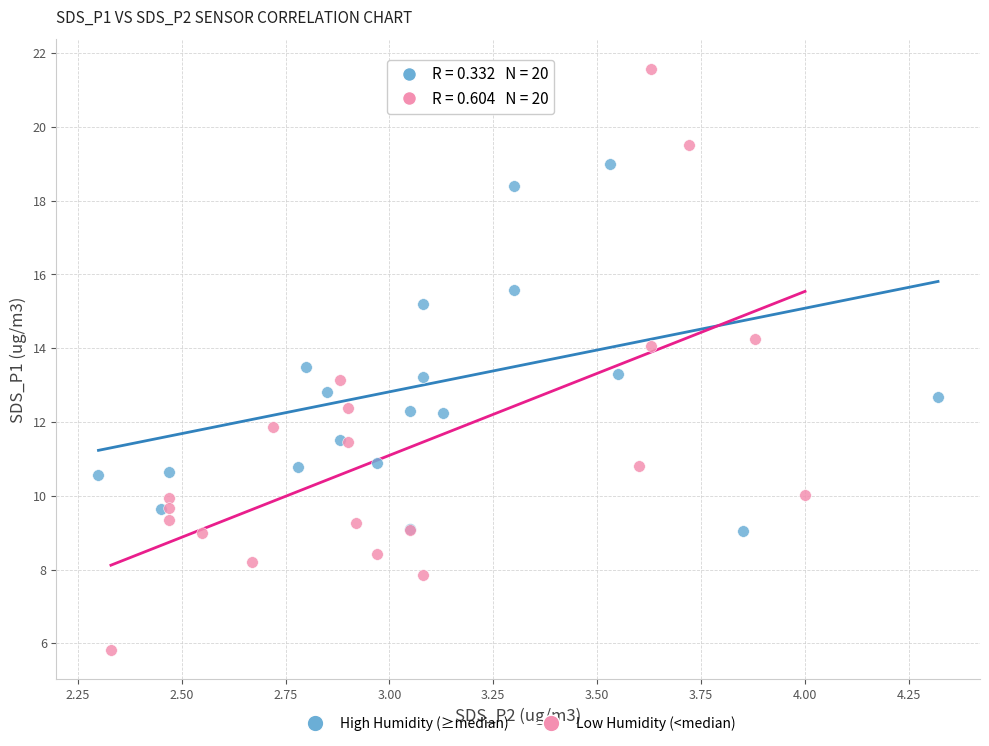

Which series contains the lowest Y value?

Low Humidity (<median)